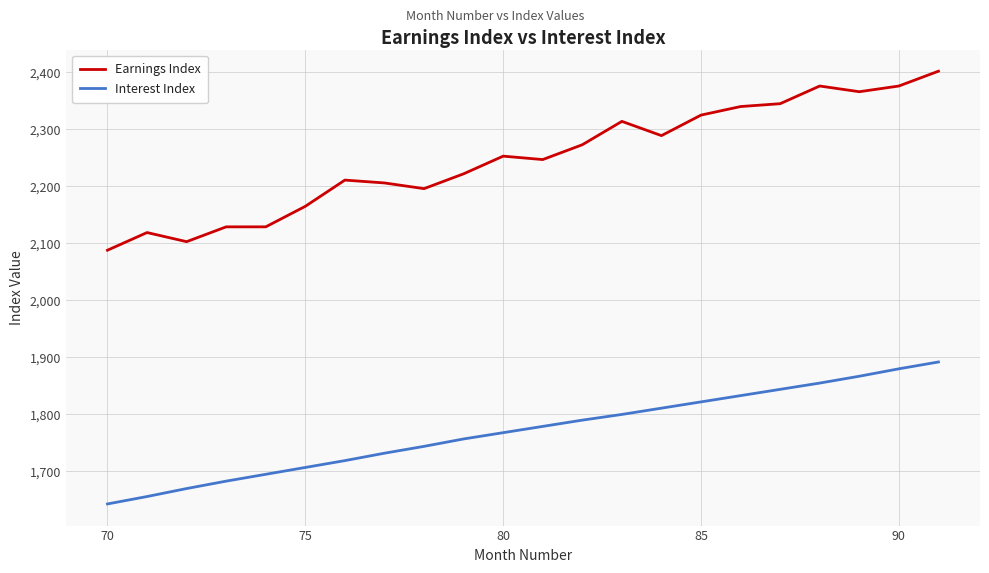

Which series has the largest range (max minus min)?

Earnings Index